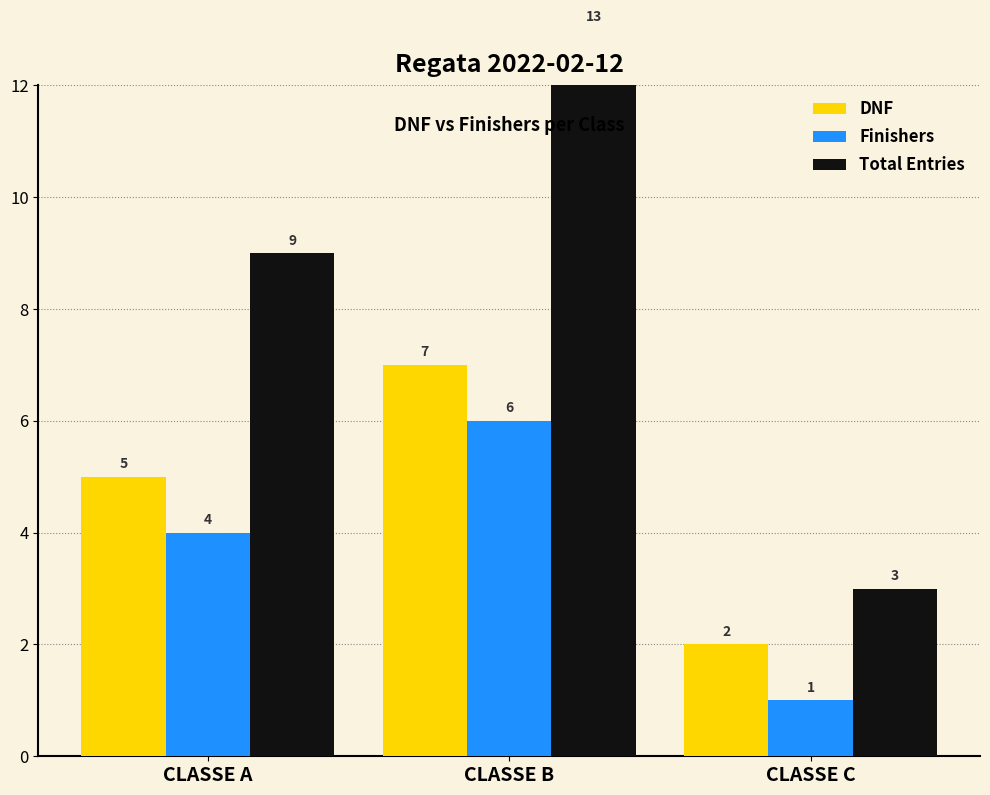

Which category has the highest value in the Finishers series?

CLASSE B